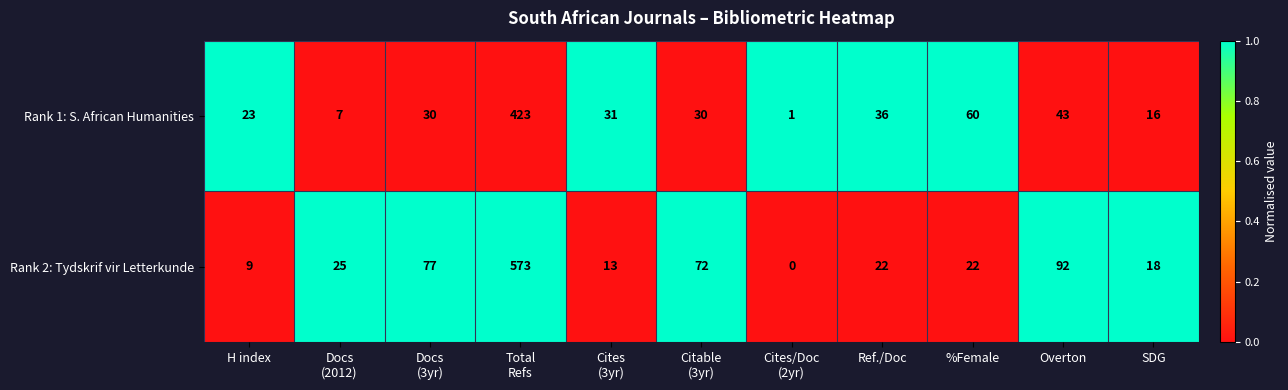

How many categories are shown in the chart?

11